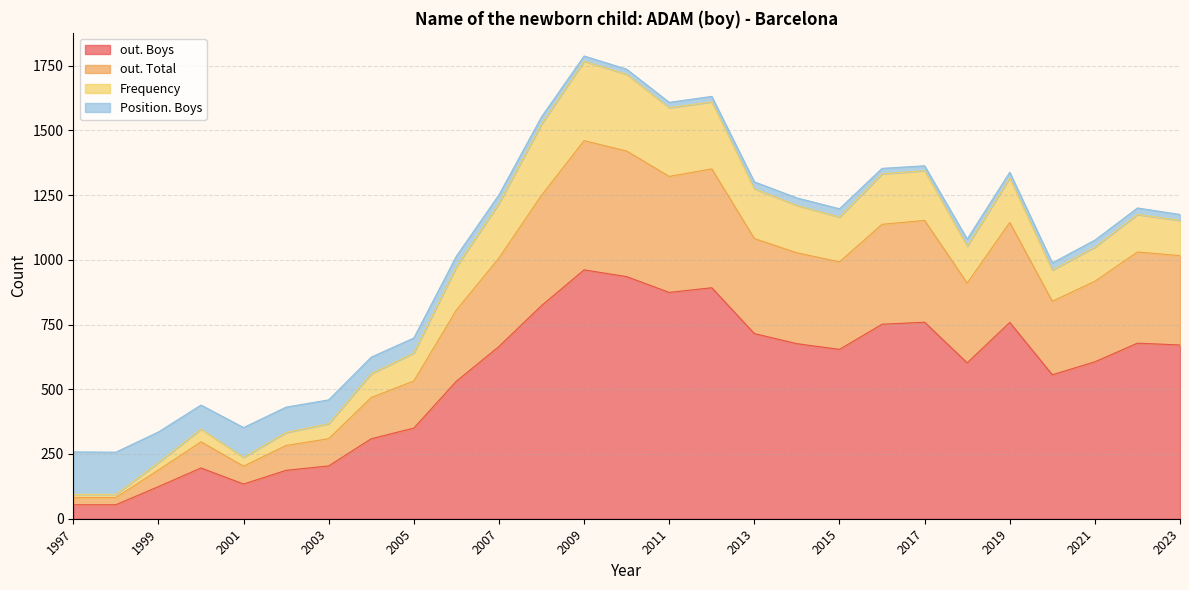

True or false: Position. Boys and out. Total cross at least once.

True